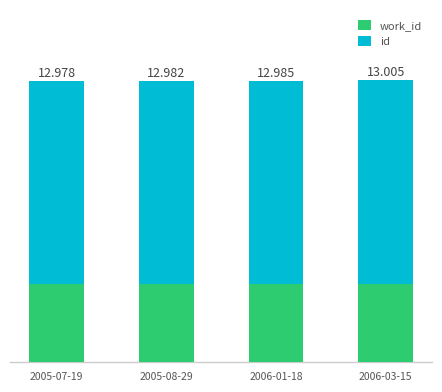

What are all the series names shown in the legend?

work_id, id